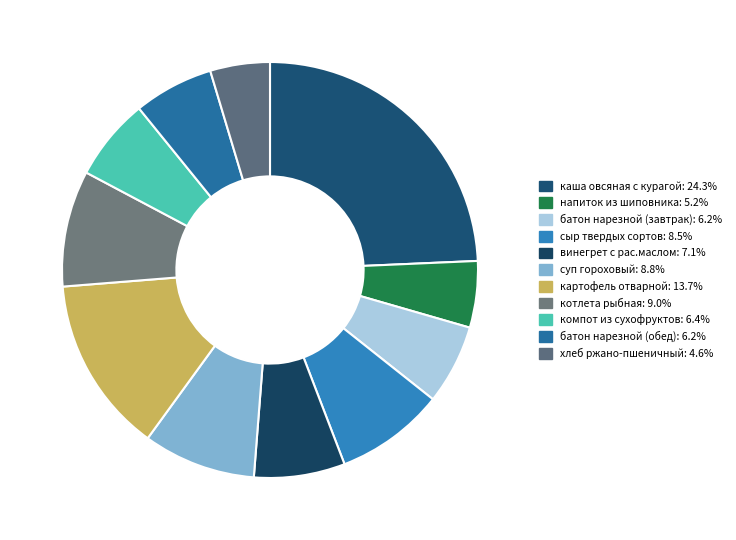

True or false: каша овсяная с курагой accounts for 24% of the total.

True